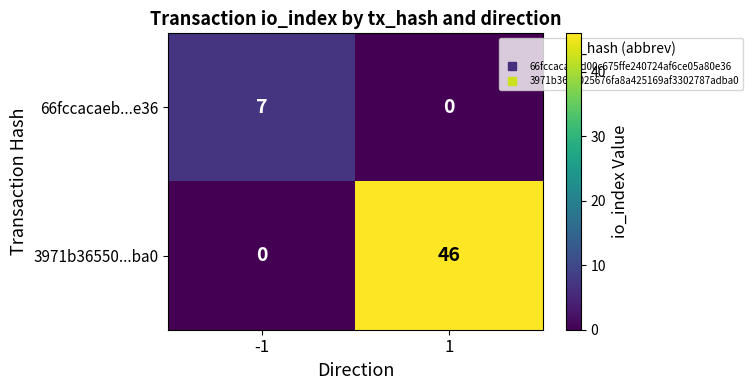

What is the approximate value of 66fccacaeb...e36 at -1?

7